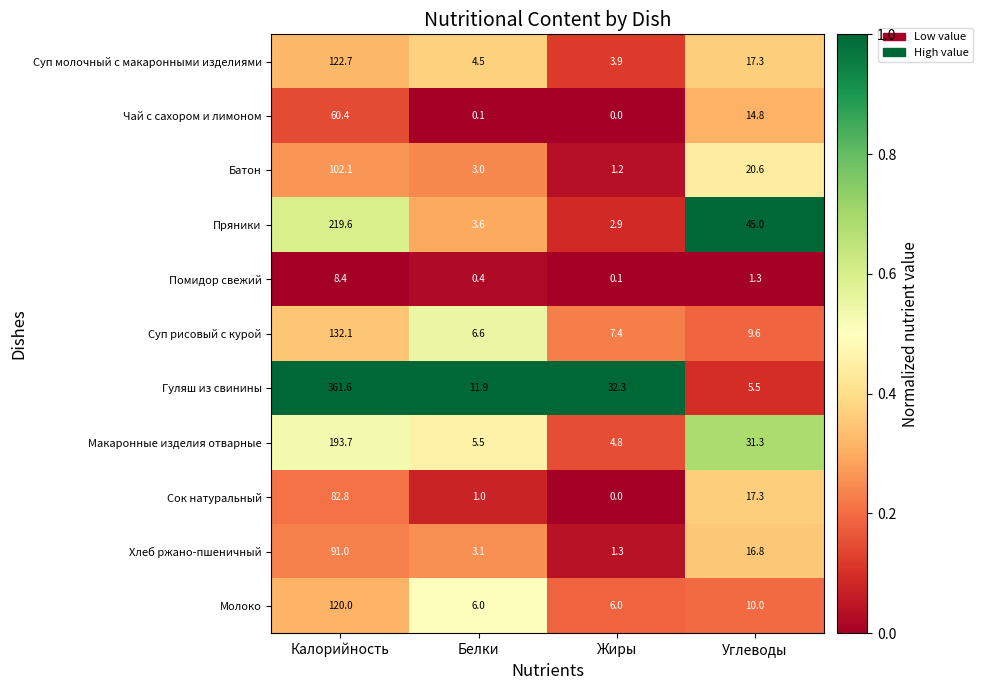

At which label does Помидор свежий reach its peak?

Калорийность